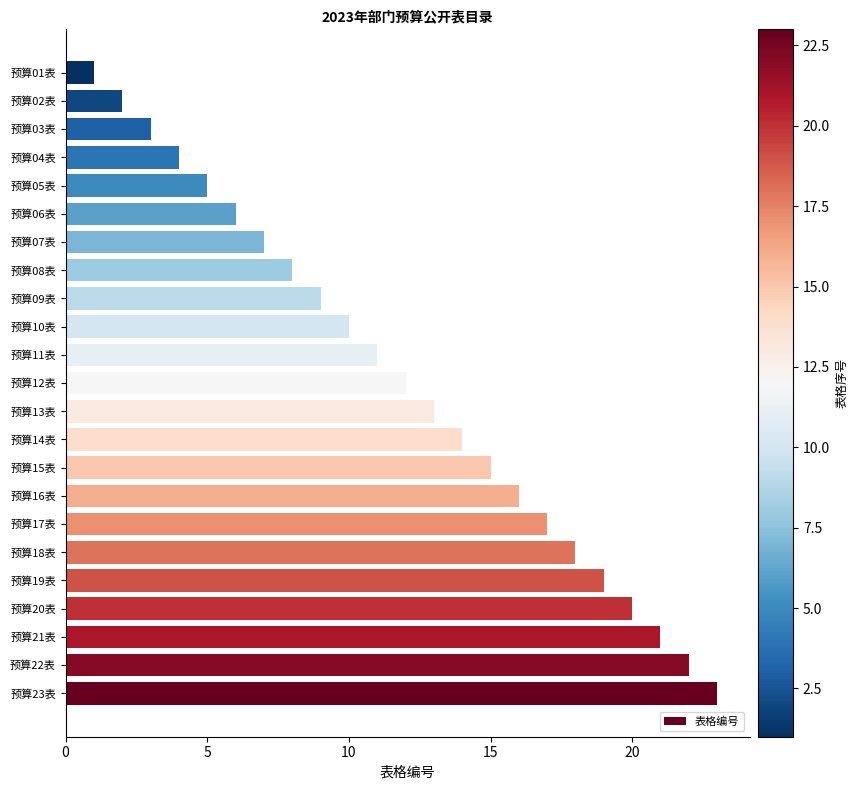

Which has a higher value, 预算01表 or 预算04表?

预算04表